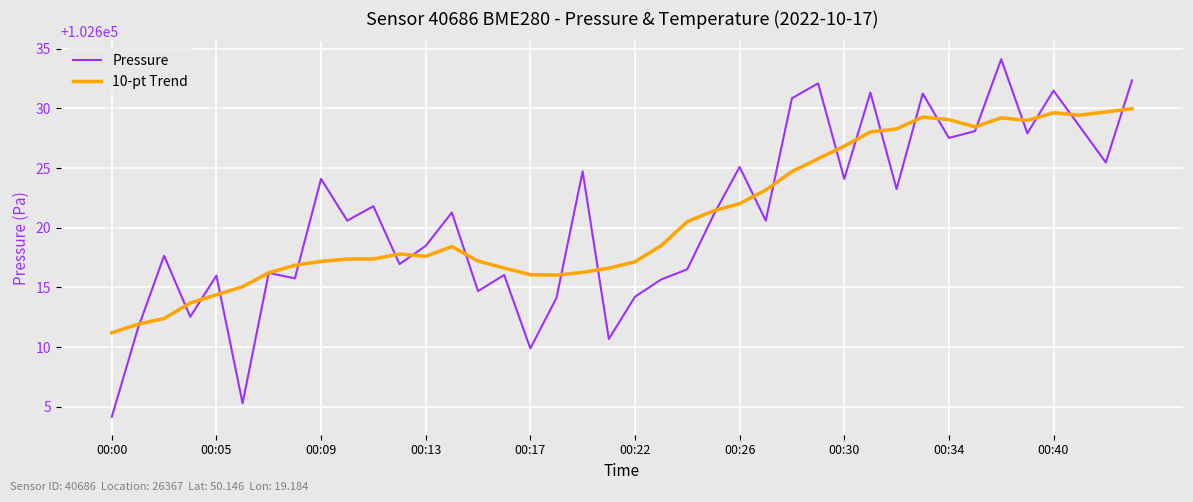

What is the smallest value displayed?

102604.2